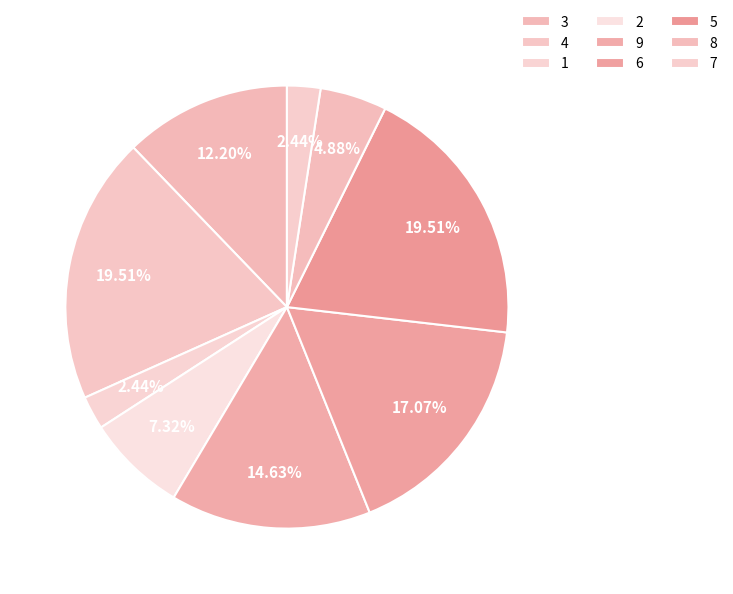

Does any single category account for the majority?

No